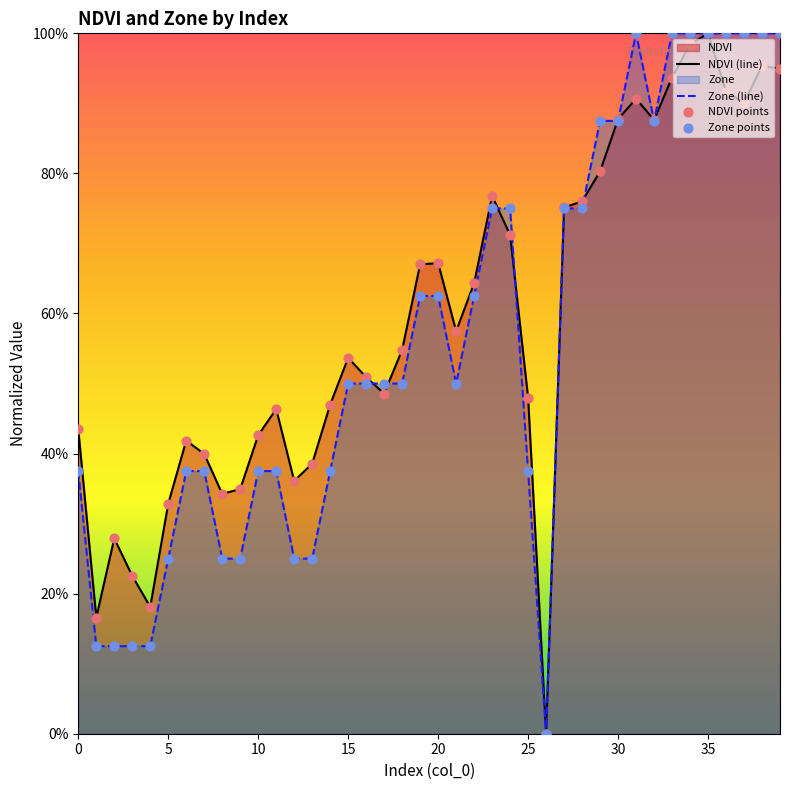

At which category is the sum across all series the highest?

35